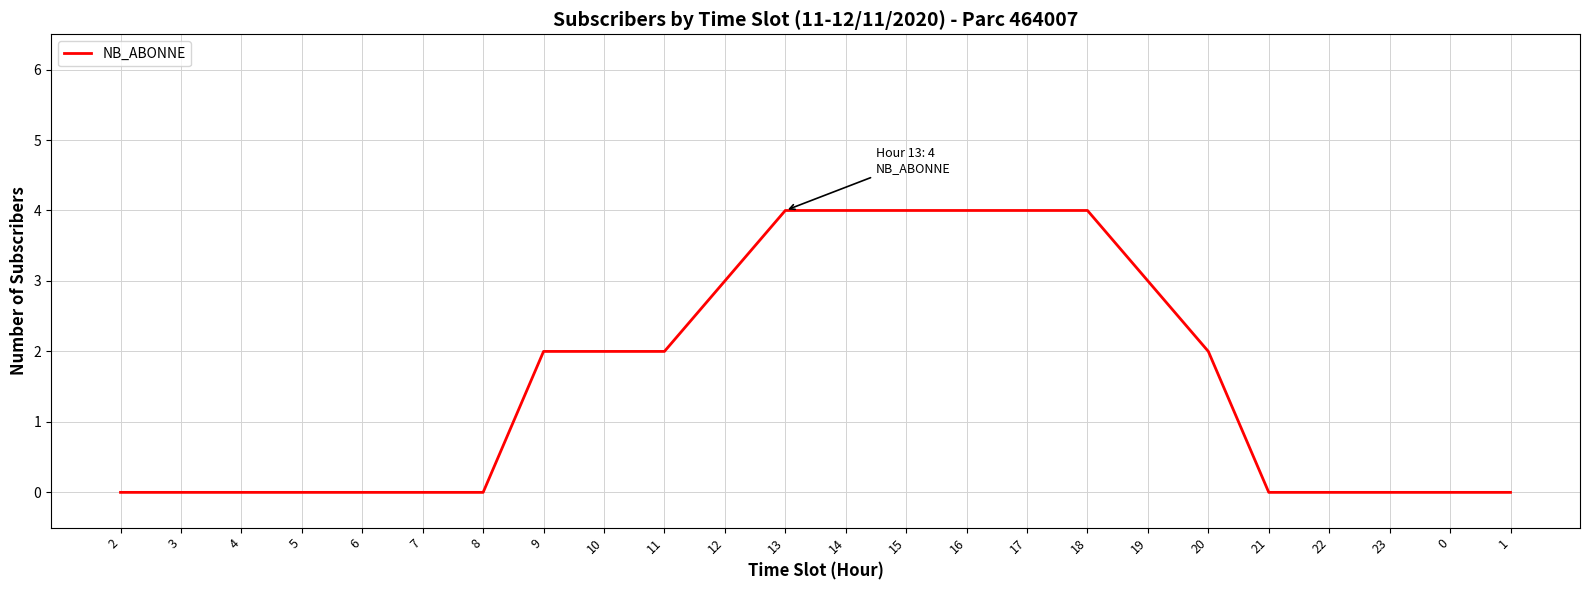

Reading right to left, what are all the values shown in this chart?

0	0	0	0	0	2	3	4	4	4	4	4	4	3	2	2	2	0	0	0	0	0	0	0